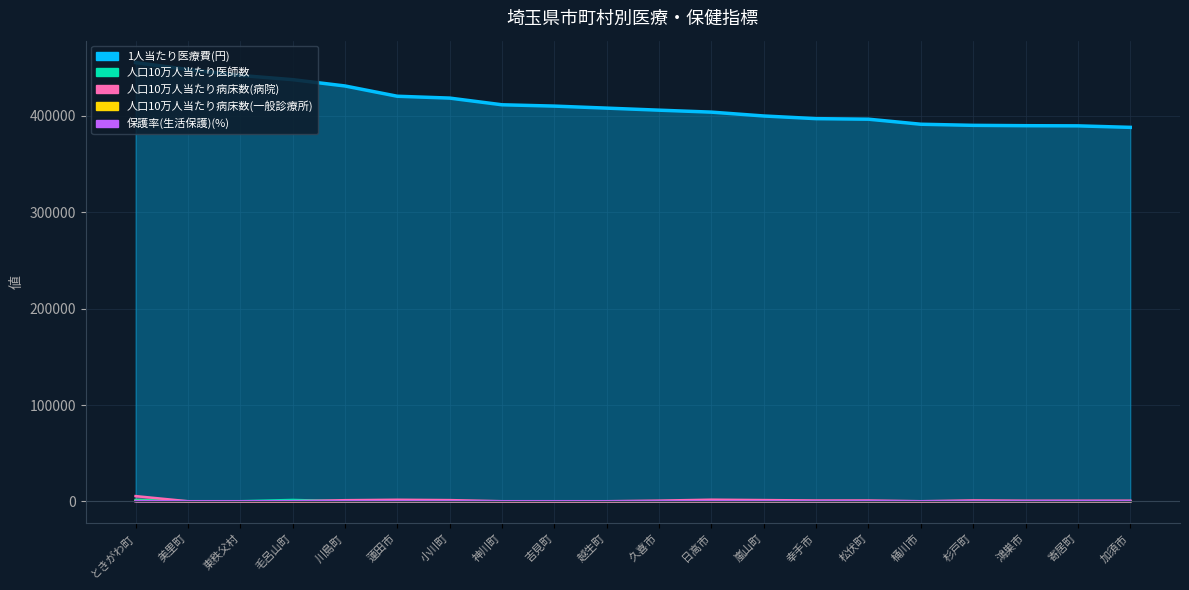

What is the value of the 1人当たり医療費(円) point at the 1st from the left?

455201.0